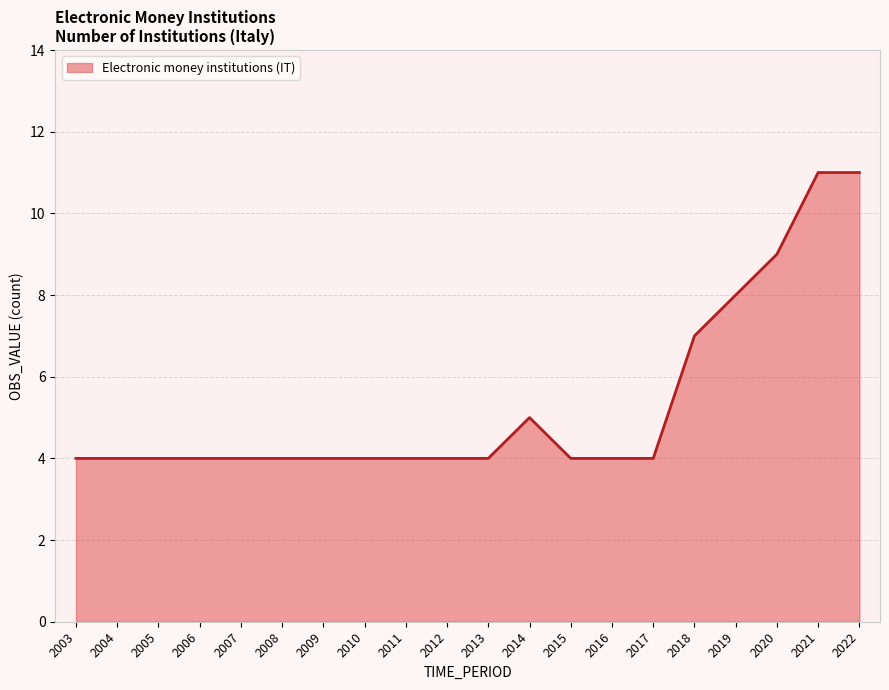

How many lines are shown in the chart?

1